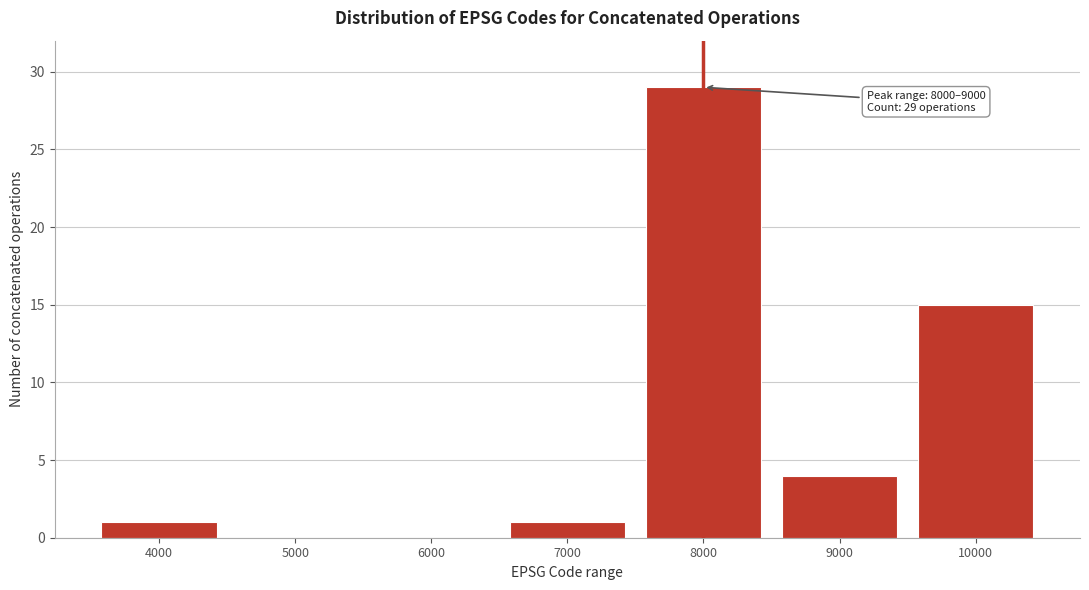

Reading left to right, list all the values displayed in this chart.

4000=1	5000=0	6000=0	7000=1	8000=29	9000=4	10000=15